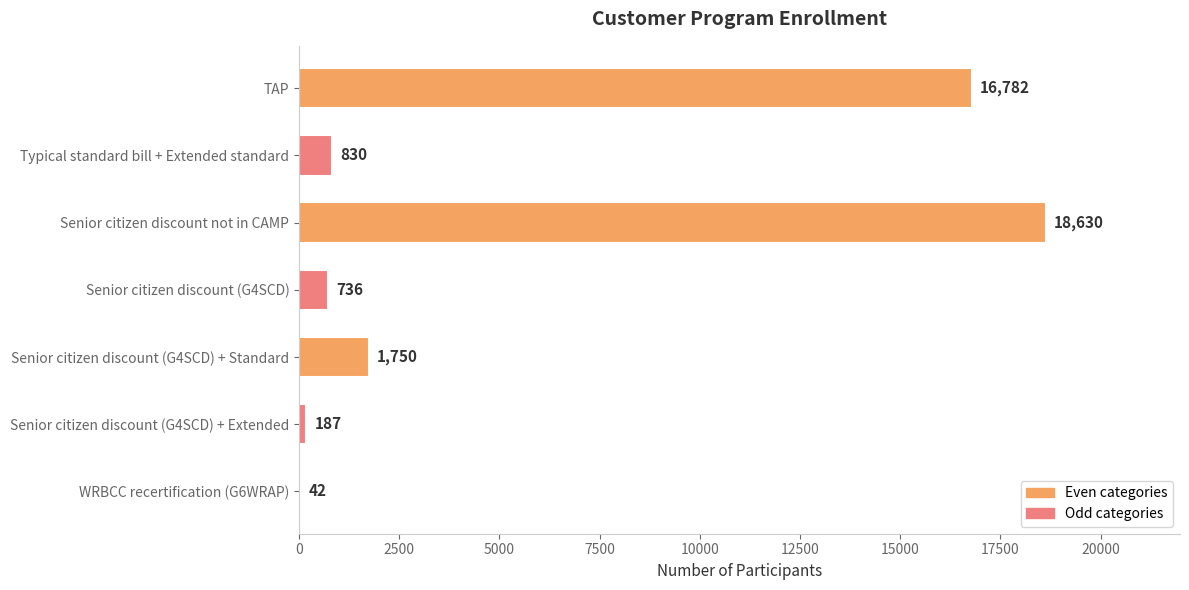

What is the greatest value displayed?

18630